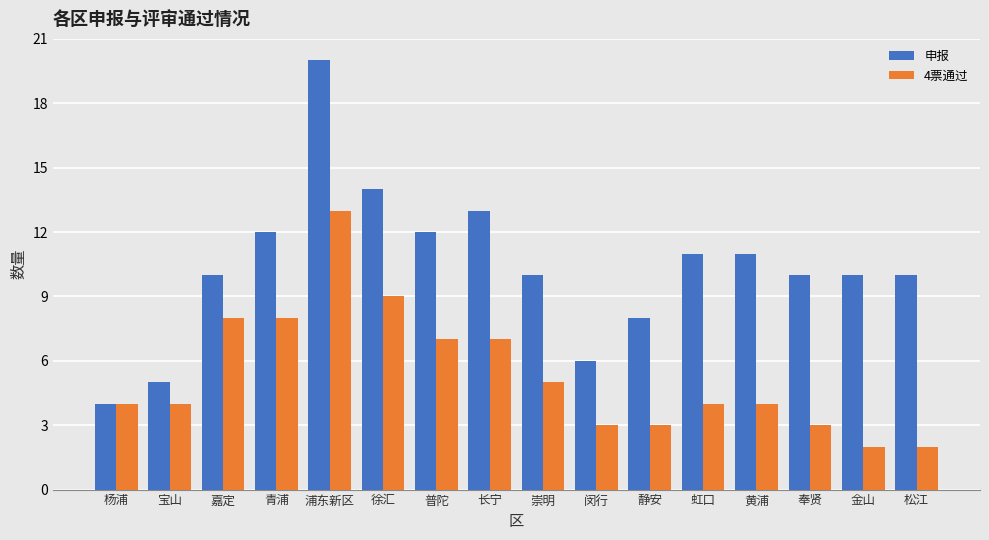

How many series are shown in this chart?

2